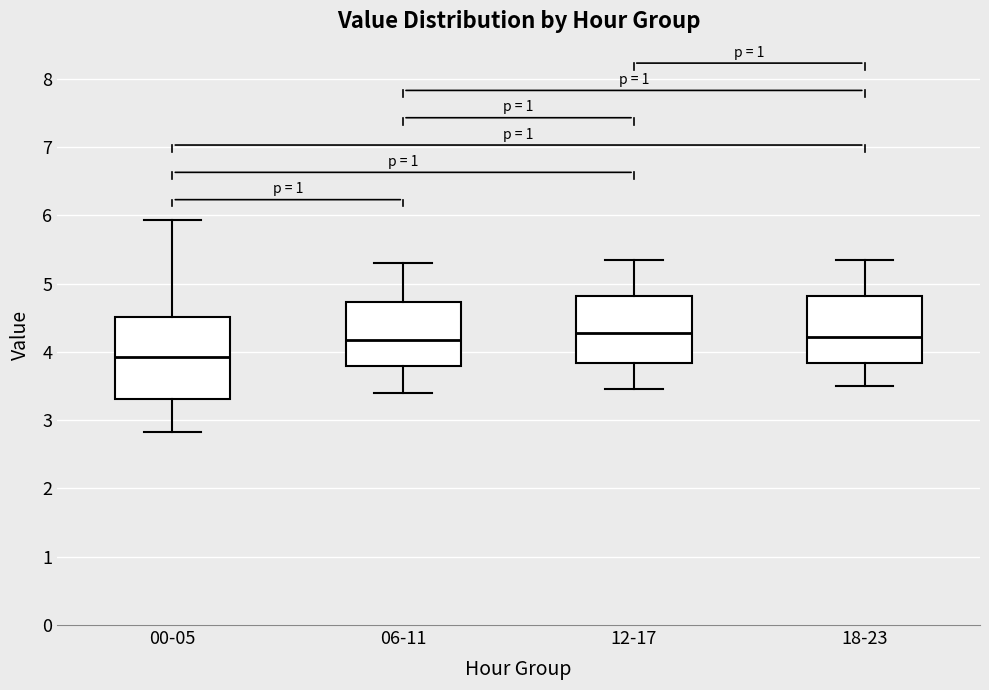

Which box has the lowest median line?

00-05